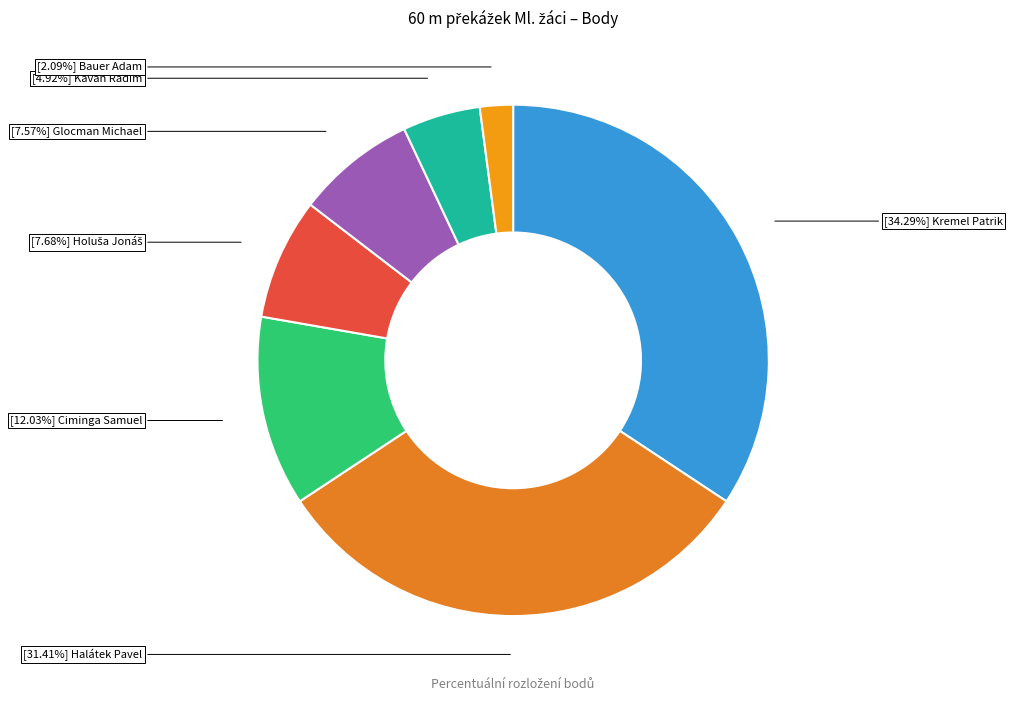

Which slice is the smallest?

Bauer Adam